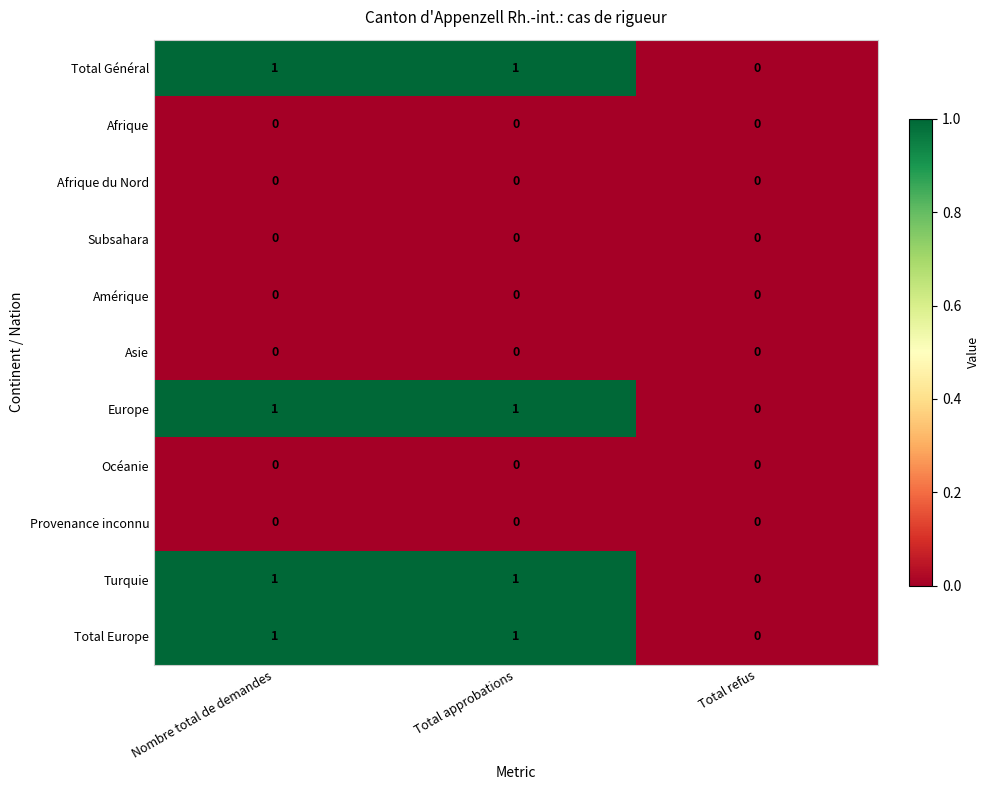

At which label does Turquie reach its minimum?

Total refus